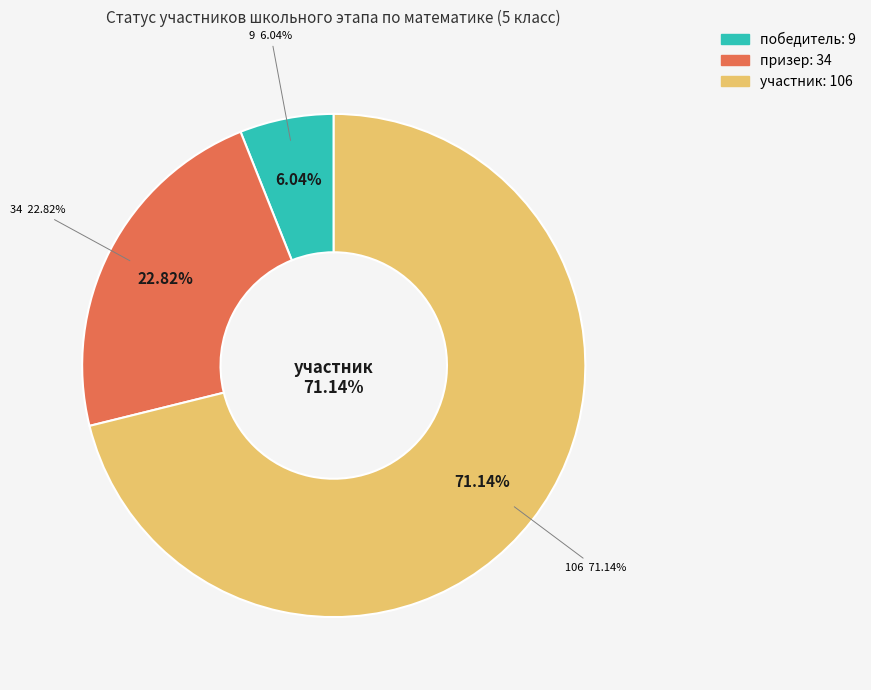

What is the ratio of the value at победитель to the value at участник?

0.1